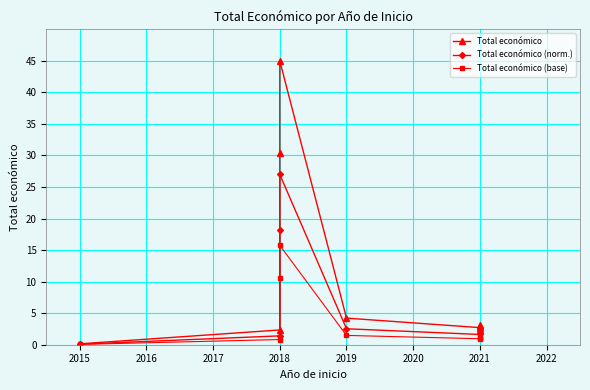

Is the value of Total económico (norm.) at 2018 greater than the value of Total económico (base) at 2018?

Yes